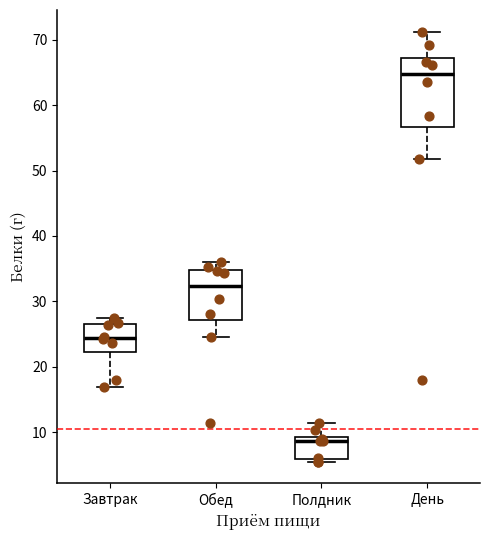

Reading left to right, transcribe this box plot: for each box, give where its median line is, the range the box spans, and where its two whiskers end, as read against the y-axis. The values are not printed on the chart, so give them approximately, as read against the axis.

Завтрак: median 24, box 22 to 26, whiskers 17 to 27
Обед: median 32, box 27 to 35, whiskers 25 to 36
Полдник: median 9 (just below the box's upper edge), box 6 to 9, whiskers 6 (just below the box's lower edge) to 11
День: median 65, box 57 to 67, whiskers 52 to 71